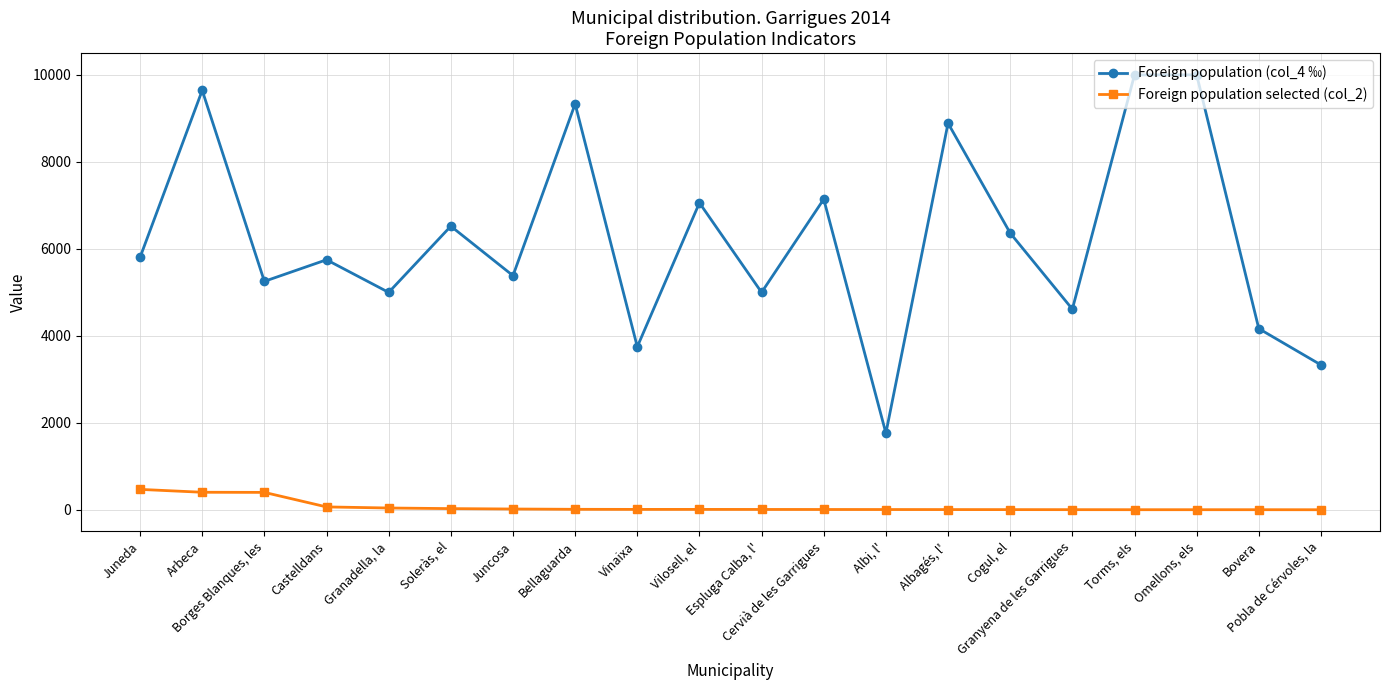

Does the chart have visible grid lines?

Yes